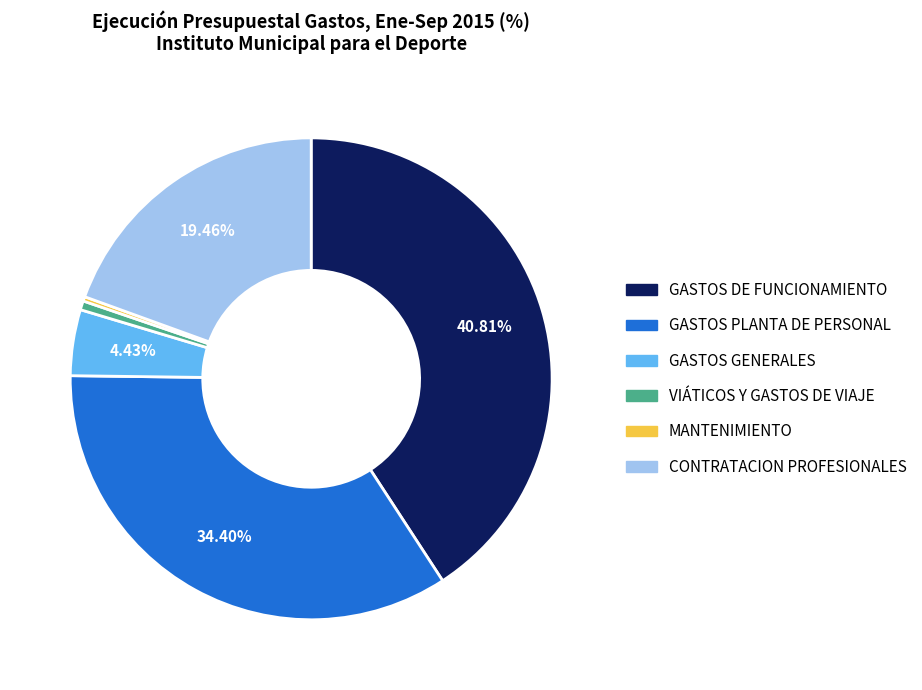

To the nearest percent, what portion does GASTOS GENERALES represent?

4%